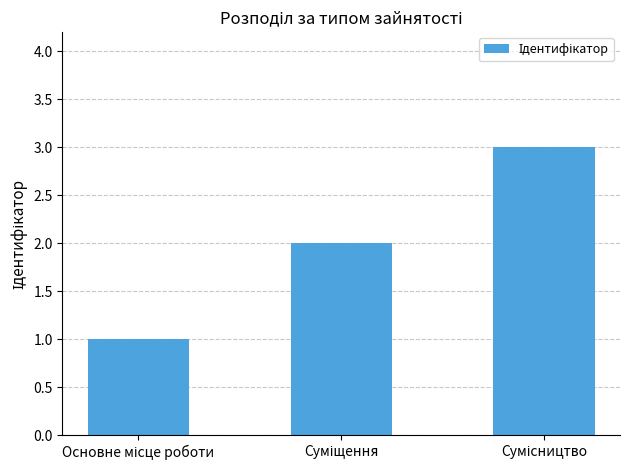

What is the maximum value shown in the chart?

3